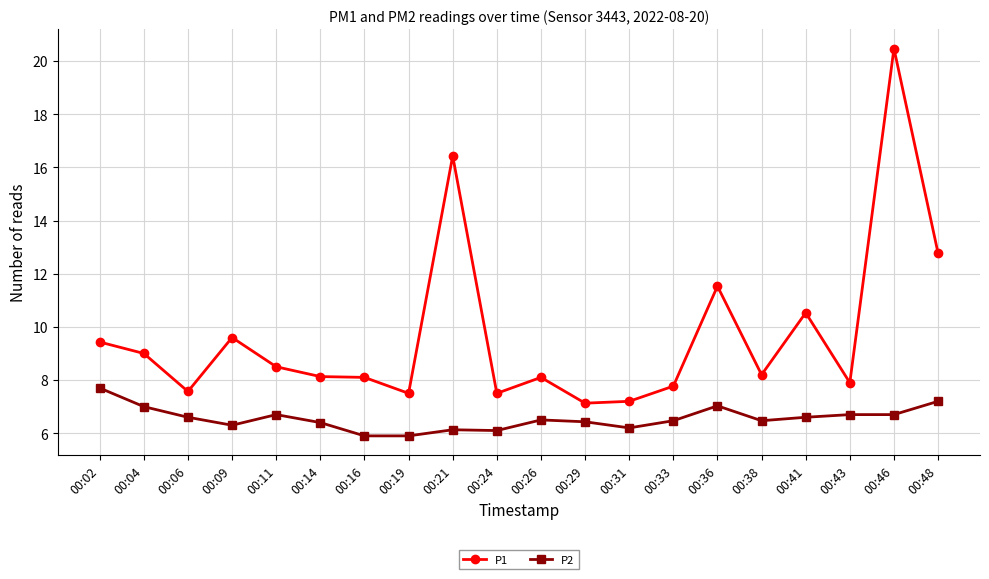

List the series in order of their overall mean, lowest first.

P2, P1